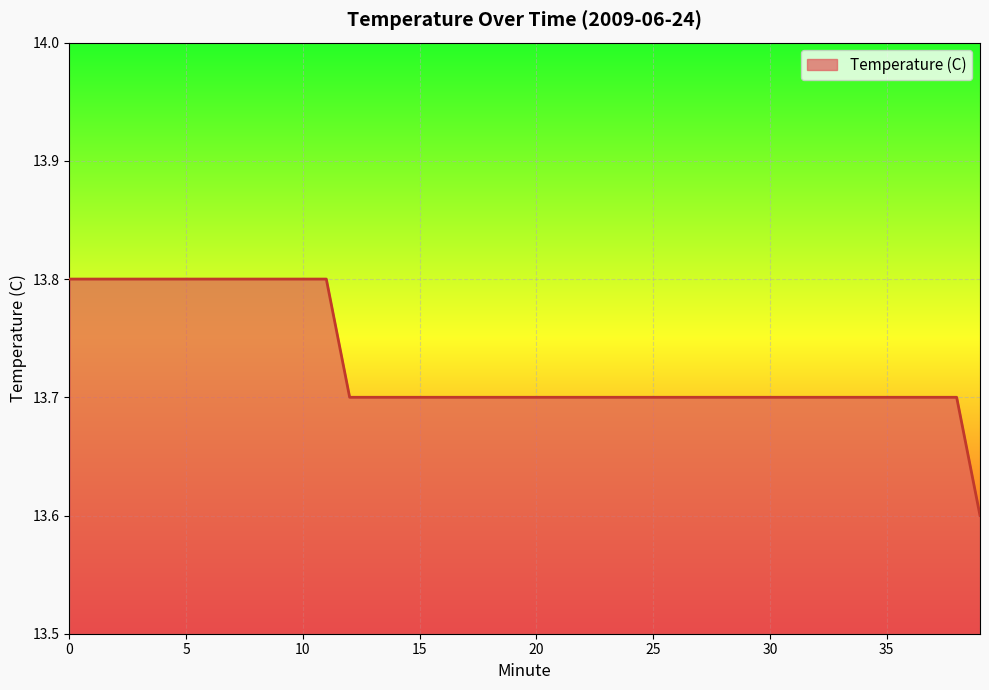

What is the maximum value shown in the chart?

13.8